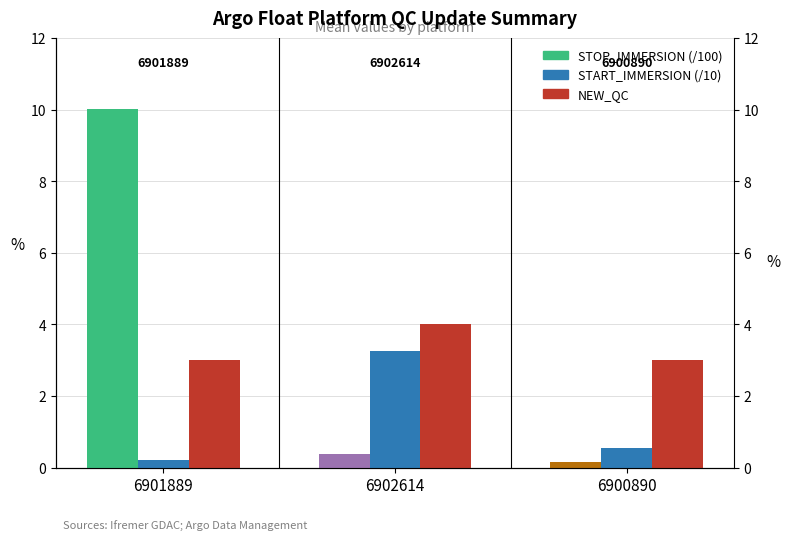

What is the difference between the maximum and minimum values in the START_IMMERSION (/10) series?

3.1